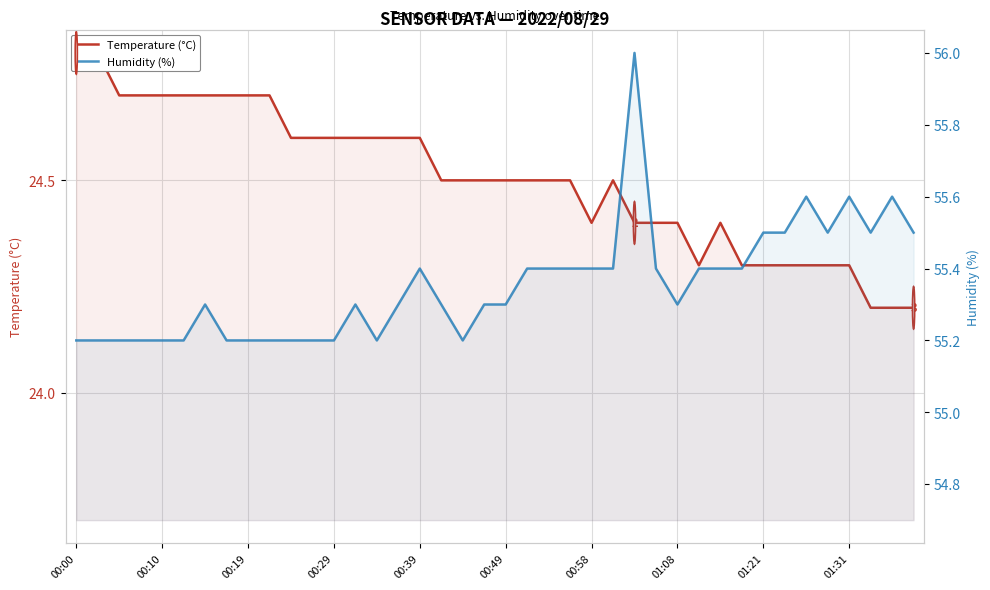

The value of Temperature (°C) at 01:31 is 24.3. True or false?

True